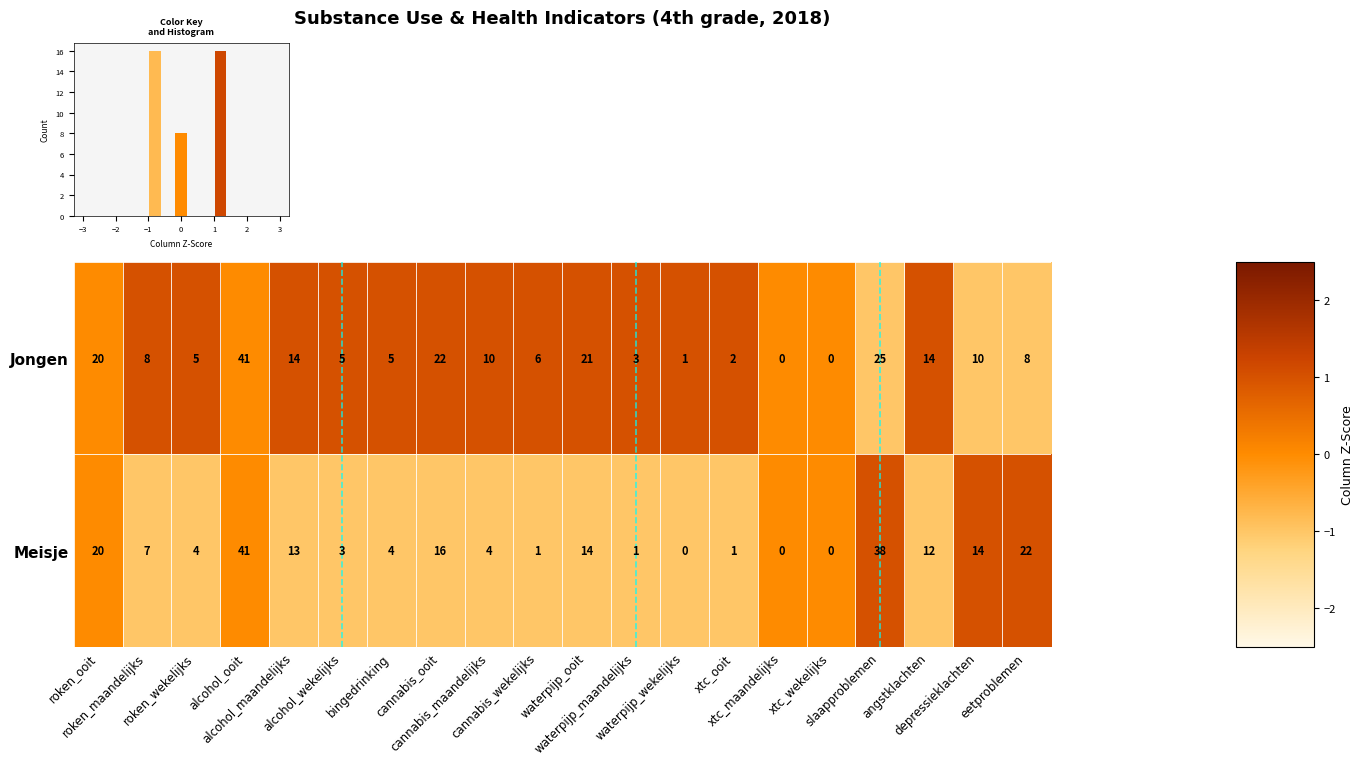

Which series changed the most between waterpijp_ooit and xtc_maandelijks?

Jongen